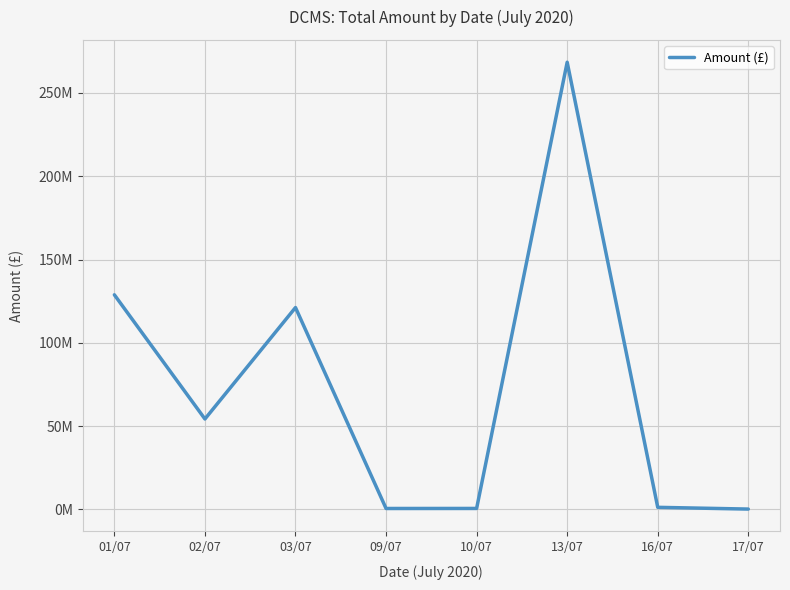

At which category does the data reach its first local peak?

03/07